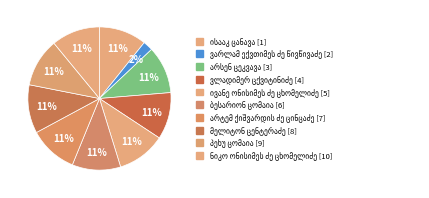

To the nearest percent, what is the average slice percentage?

10%